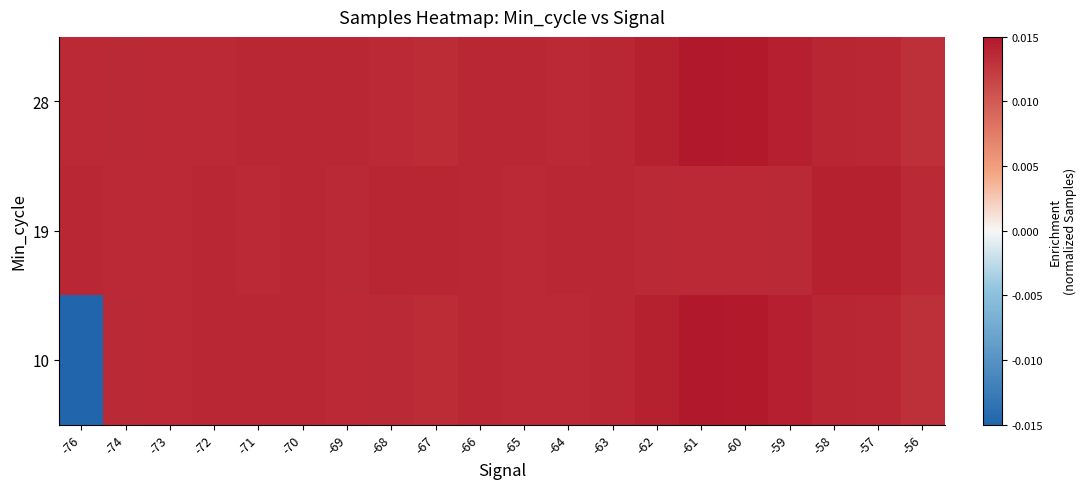

Reading left to right, transcribe all the data shown in this chart.

28: -76=0.0	-74=0.0	-73=0.0	-72=0.0	-71=0.0	-70=0.0	-69=0.0	-68=0.0	-67=0.0	-66=0.0	-65=0.0	-64=0.0	-63=0.0	-62=0.0	-61=0.0	-60=0.0	-59=0.0	-58=0.0	-57=0.0	-56=0.0
19: -76=0.0	-74=0.0	-73=0.0	-72=0.0	-71=0.0	-70=0.0	-69=0.0	-68=0.0	-67=0.0	-66=0.0	-65=0.0	-64=0.0	-63=0.0	-62=0.0	-61=0.0	-60=0.0	-59=0.0	-58=0.0	-57=0.0	-56=0.0
10: -76=-0.0	-74=0.0	-73=0.0	-72=0.0	-71=0.0	-70=0.0	-69=0.0	-68=0.0	-67=0.0	-66=0.0	-65=0.0	-64=0.0	-63=0.0	-62=0.0	-61=0.0	-60=0.0	-59=0.0	-58=0.0	-57=0.0	-56=0.0